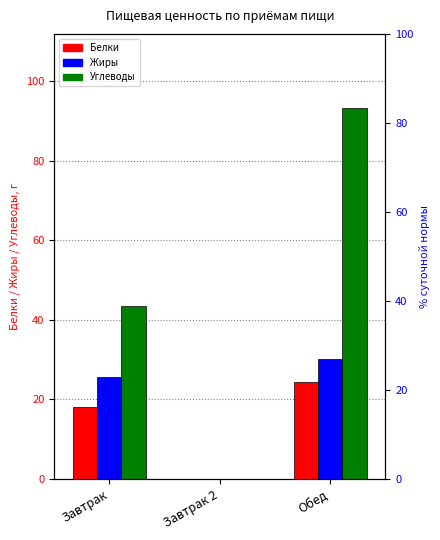

How many values in Углеводы are above zero?

2